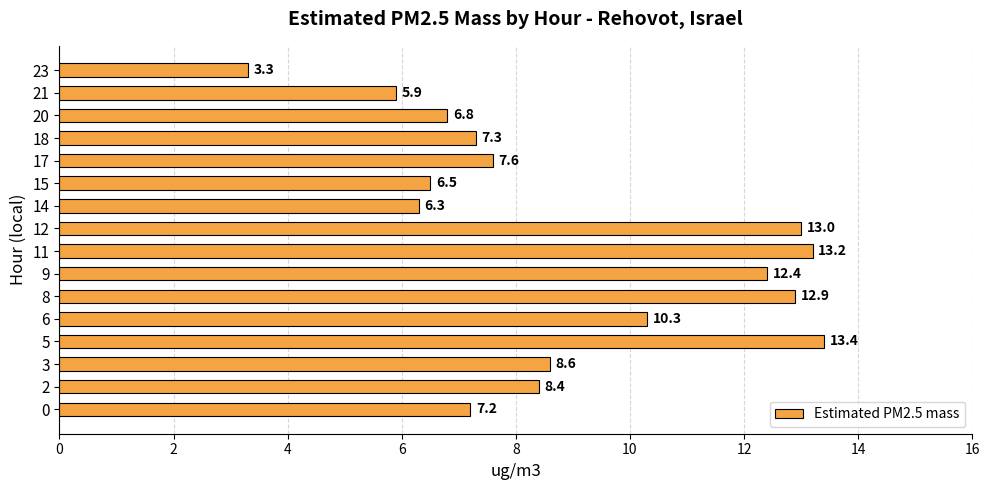

What is the approximate value at 11?

13.2